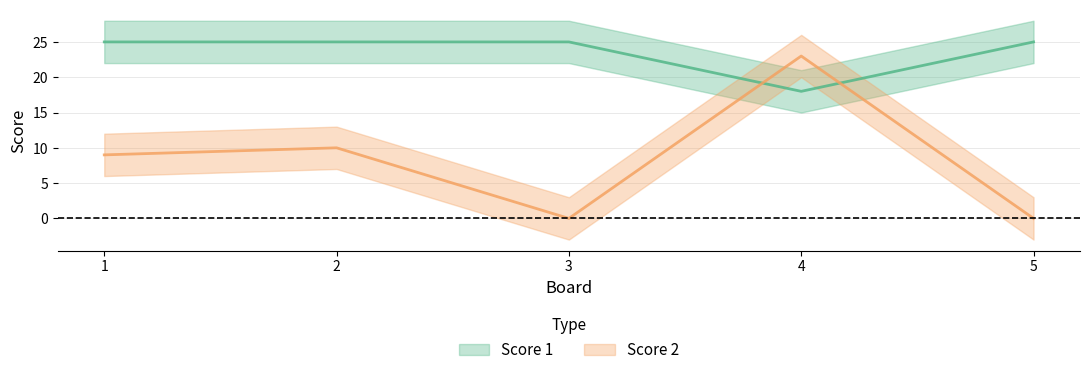

How many times do Score 2 and Score 1 cross each other?

2